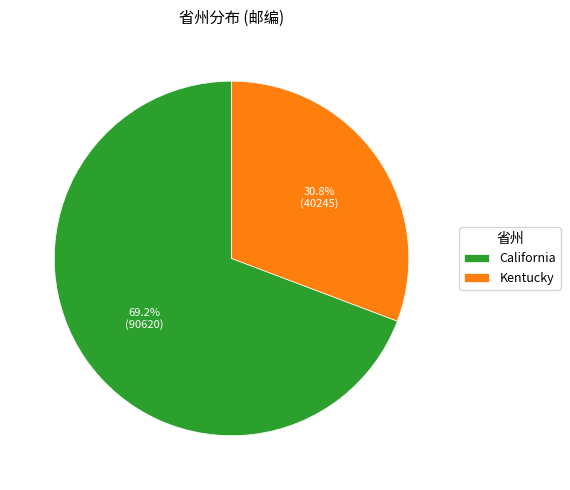

The California slice represents 69% of the pie. True or false?

True